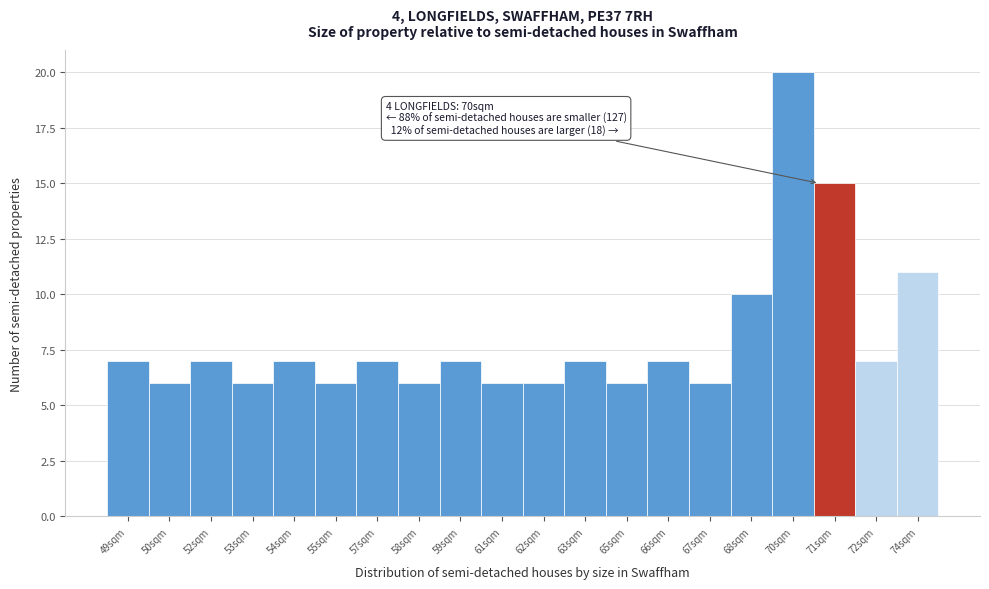

Reading left to right, what are all the values shown in this chart?

49sqm=7	50sqm=6	52sqm=7	53sqm=6	54sqm=7	55sqm=6	57sqm=7	58sqm=6	59sqm=7	61sqm=6	62sqm=6	63sqm=7	65sqm=6	66sqm=7	67sqm=6	68sqm=10	70sqm=20	71sqm=15	72sqm=7	74sqm=11